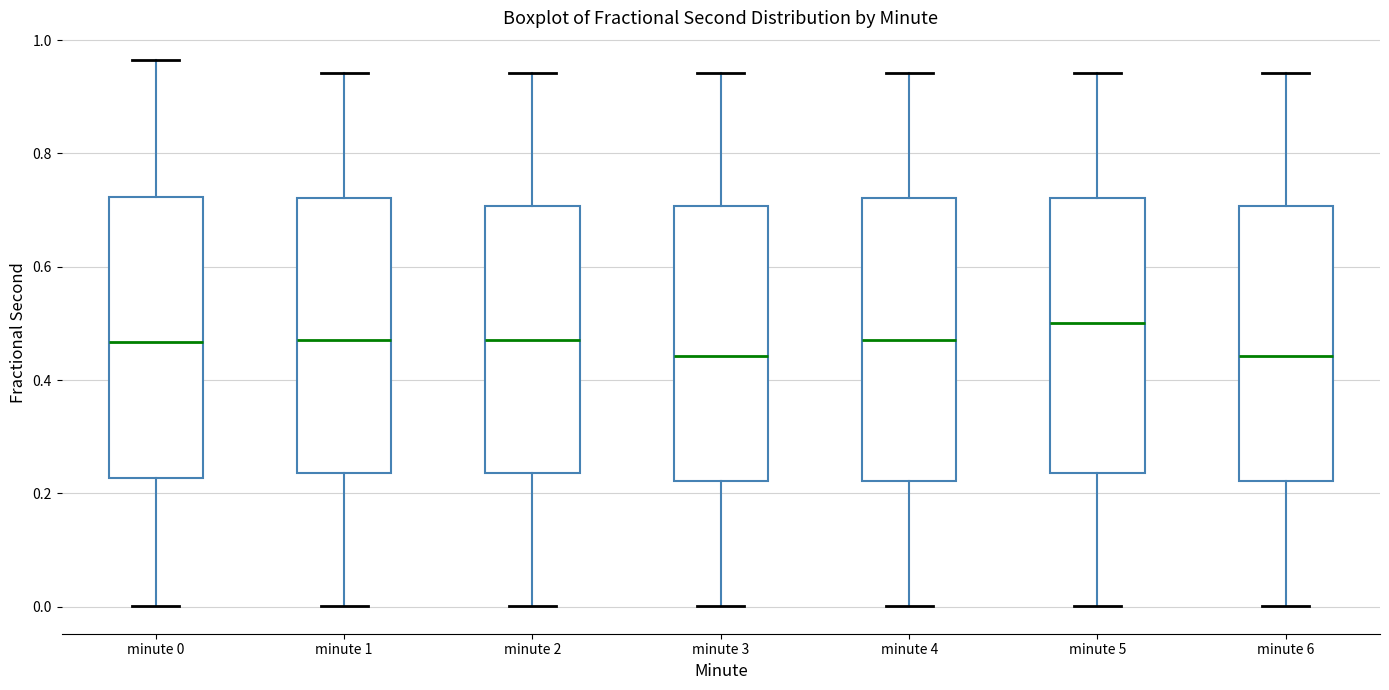

Reading left to right, transcribe this box plot: for each box, give where its median line is, the range the box spans, and where its two whiskers end, as read against the y-axis. The values are not printed on the chart, so give them approximately, as read against the axis.

minute 0: median 0.46, box 0.22 to 0.72, whiskers 0.00 to 0.96
minute 1: median 0.48, box 0.24 to 0.72, whiskers 0.00 to 0.94
minute 2: median 0.48, box 0.24 to 0.70, whiskers 0.00 to 0.94
minute 3: median 0.44, box 0.22 to 0.70, whiskers 0.00 to 0.94
minute 4: median 0.48, box 0.22 to 0.72, whiskers 0.00 to 0.94
minute 5: median 0.50, box 0.24 to 0.72, whiskers 0.00 to 0.94
minute 6: median 0.44, box 0.22 to 0.70, whiskers 0.00 to 0.94